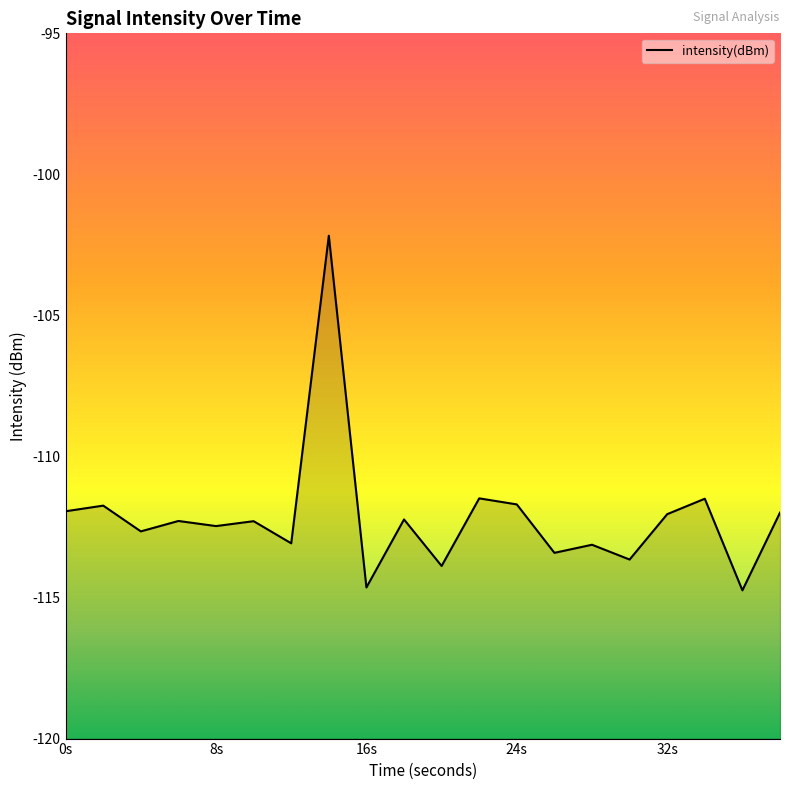

True or false: the data has more than 2 interior local peaks.

True